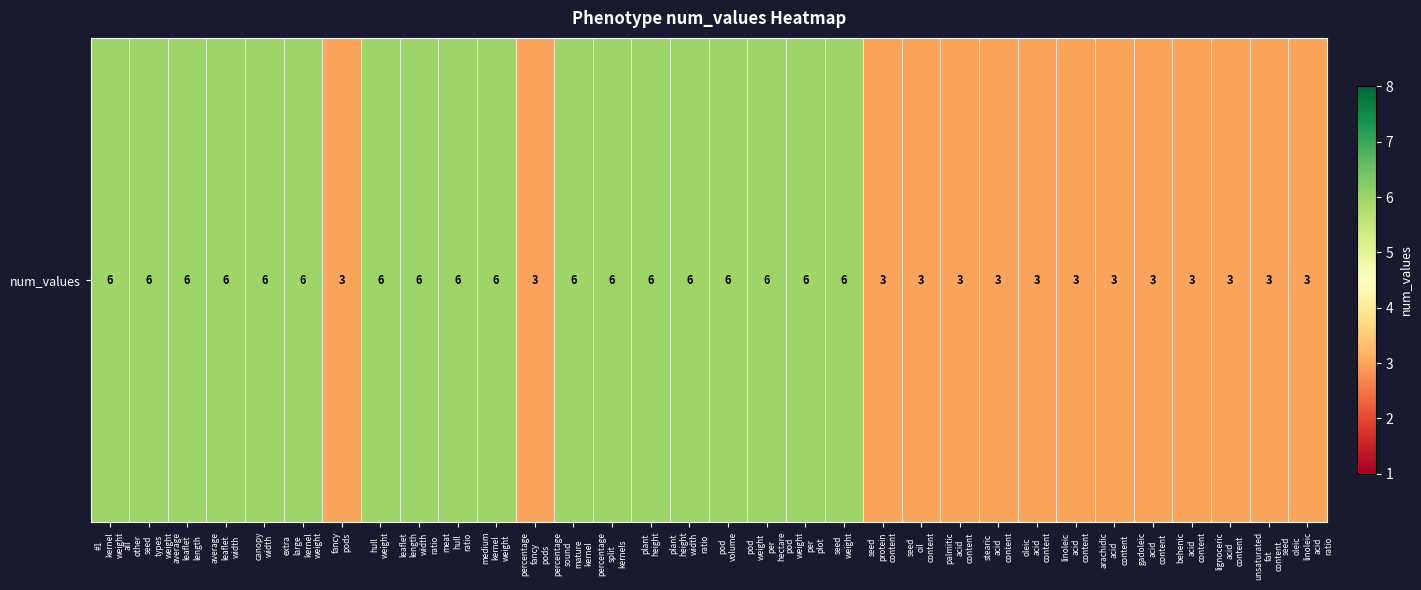

Count the number of data series in this chart.

1